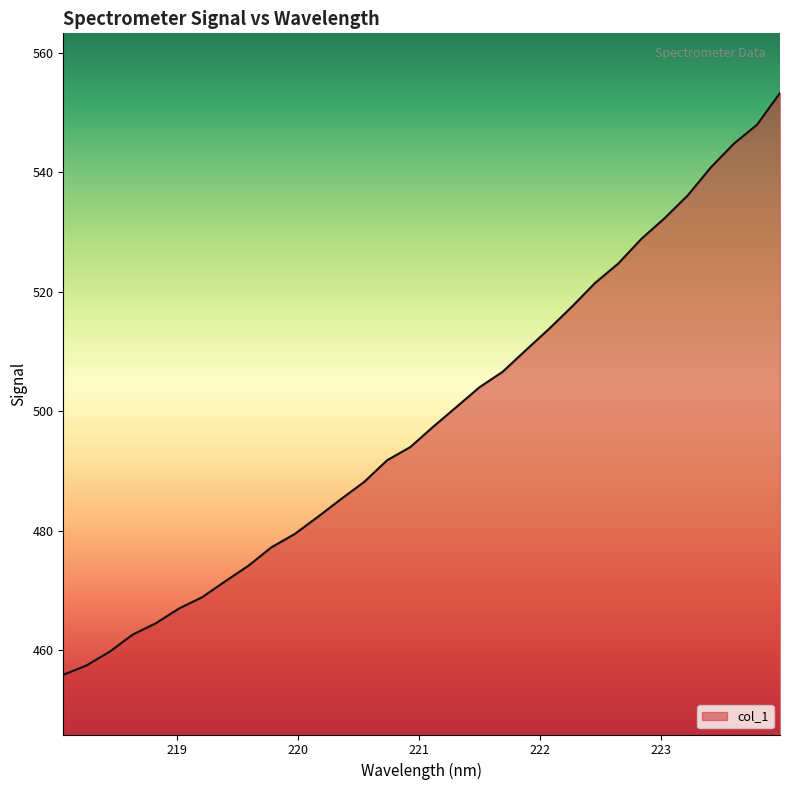

What is the maximum value shown in the chart?

553.3